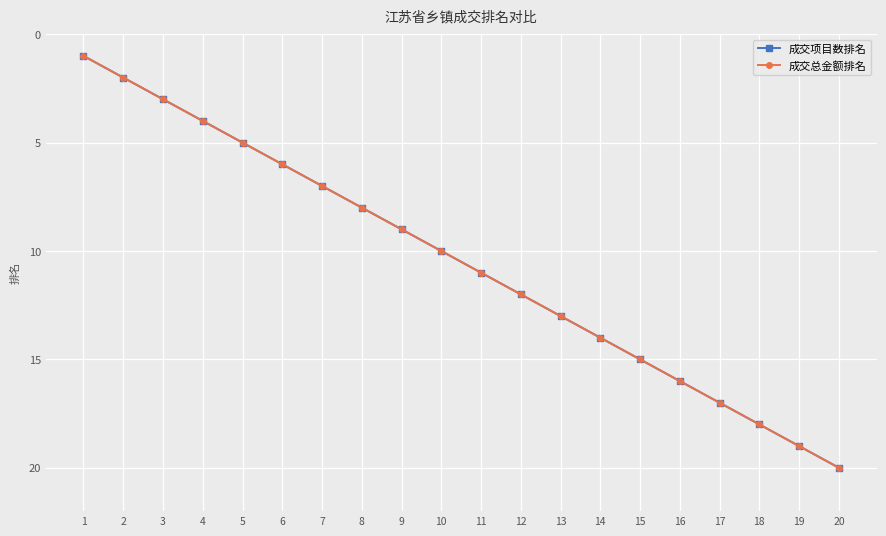

At how many categories does at least one series exceed 7?

13